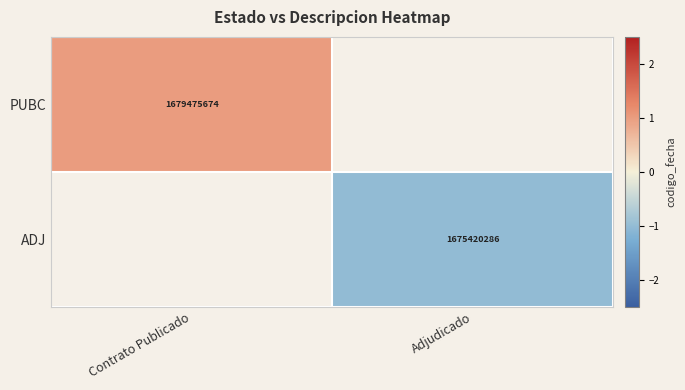

The ADJ series shows 1675420286 at Adjudicado. True or false?

True